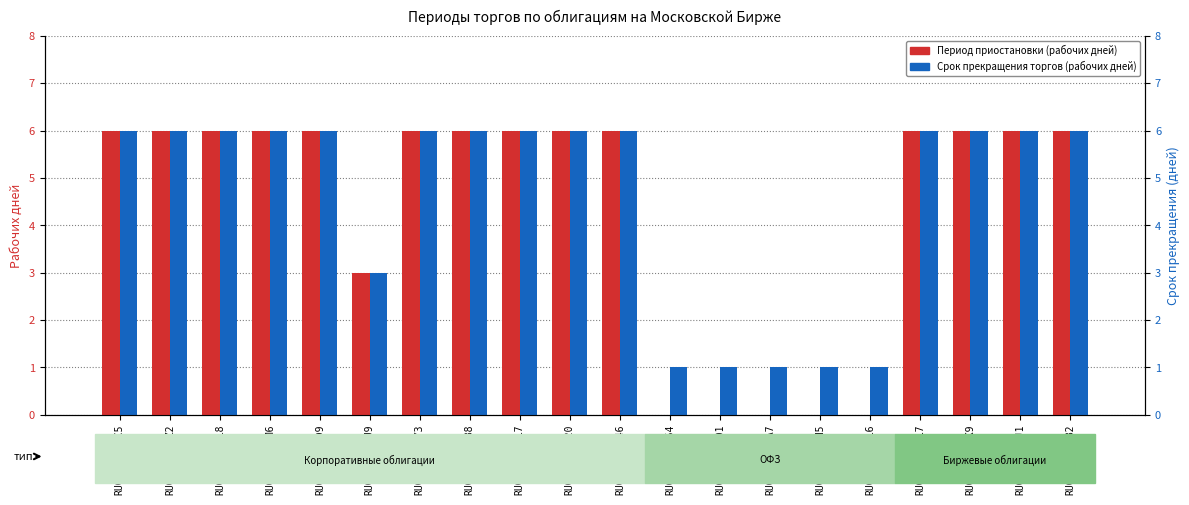

Reading left to right, list all the values displayed in this chart.

Период приостановки (рабочих дней): 6	6	6	6	6	3	6	6	6	6	6	0	0	0	0	0	6	6	6	6
Срок прекращения торгов (рабочих дней): 6	6	6	6	6	3	6	6	6	6	6	1	1	1	1	1	6	6	6	6